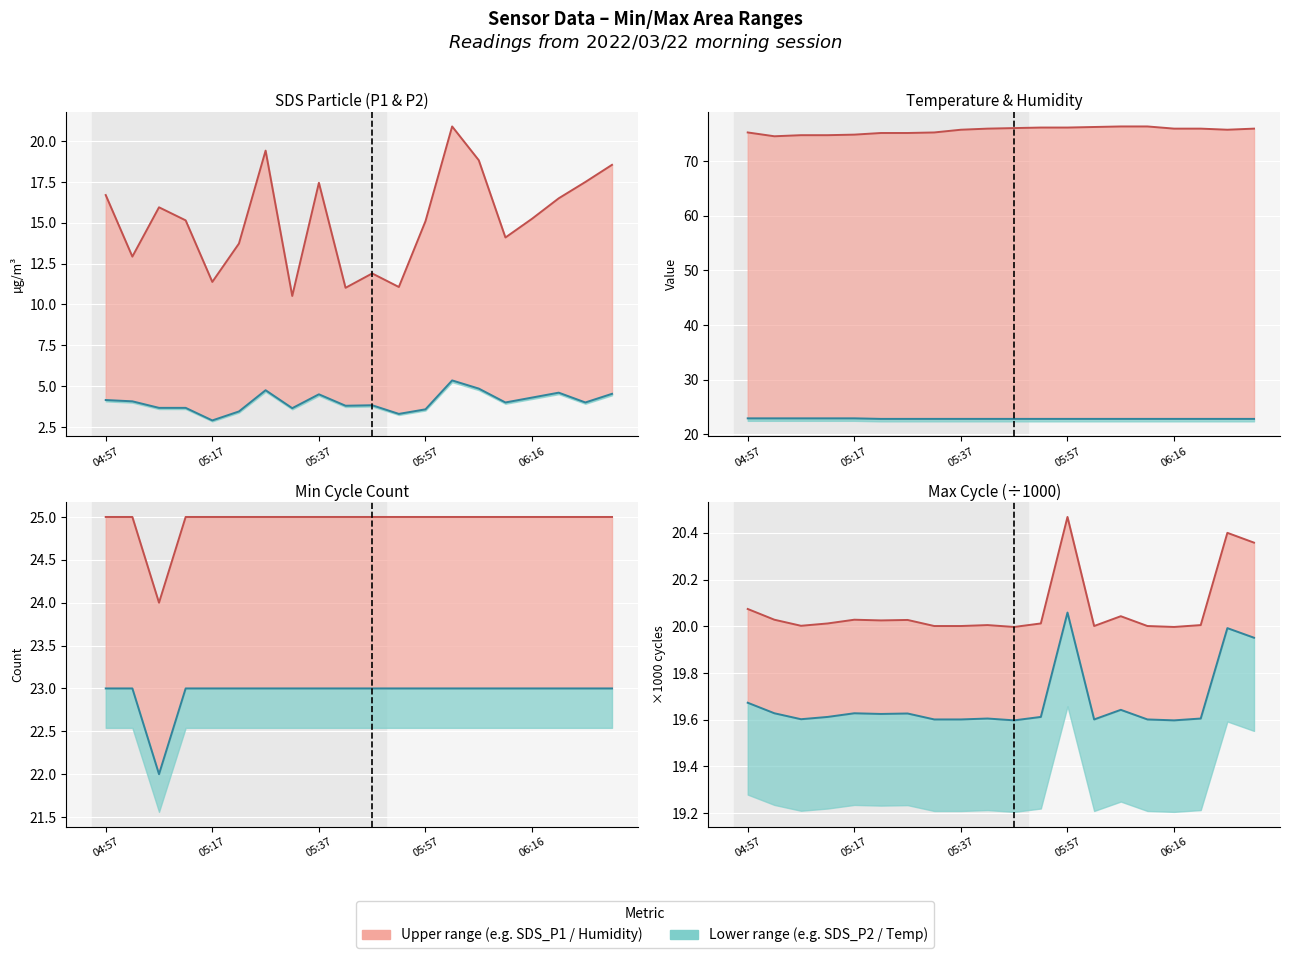

Which series has the largest range (max minus min)?

SDS_P1